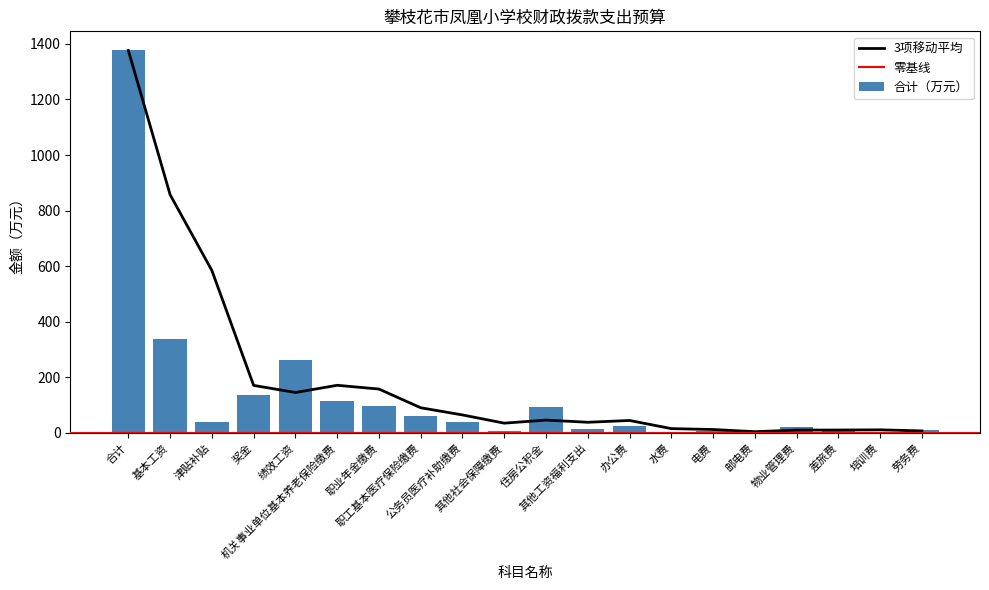

What is the label of the 18th bar from the right?

津贴补贴